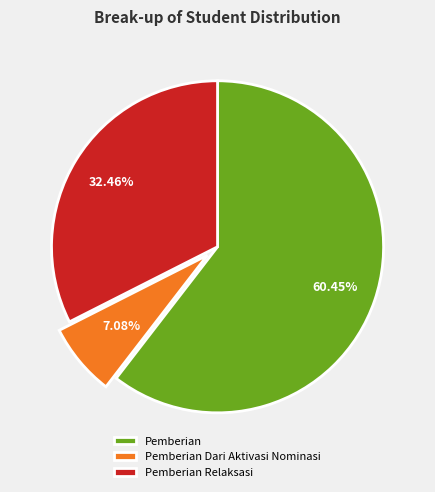

Approximately how many times larger is the value at Pemberian Relaksasi compared to Pemberian Dari Aktivasi Nominasi?

4.6